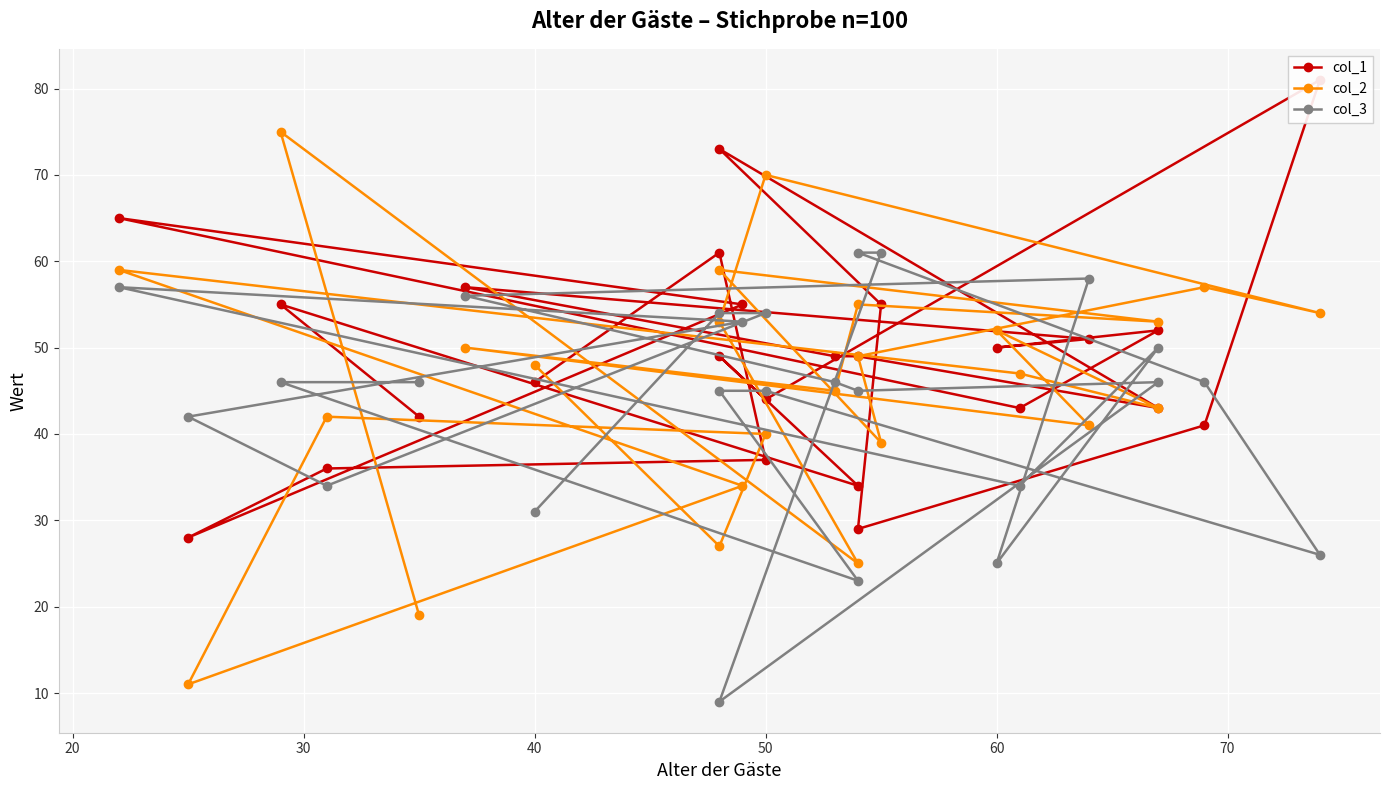

List the series in order of their peak value, lowest first.

col_3, col_2, col_1